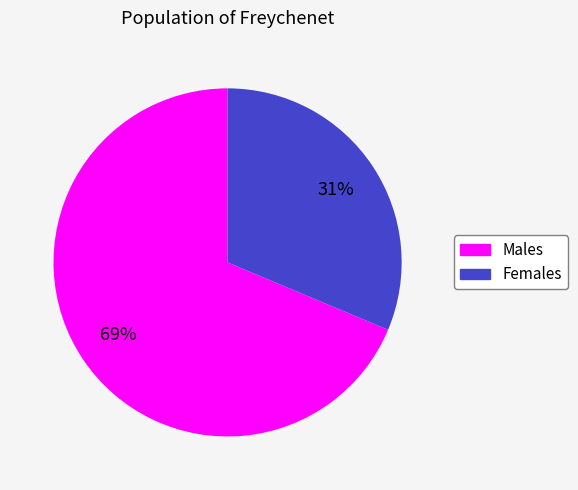

Does any single category account for the majority?

Yes